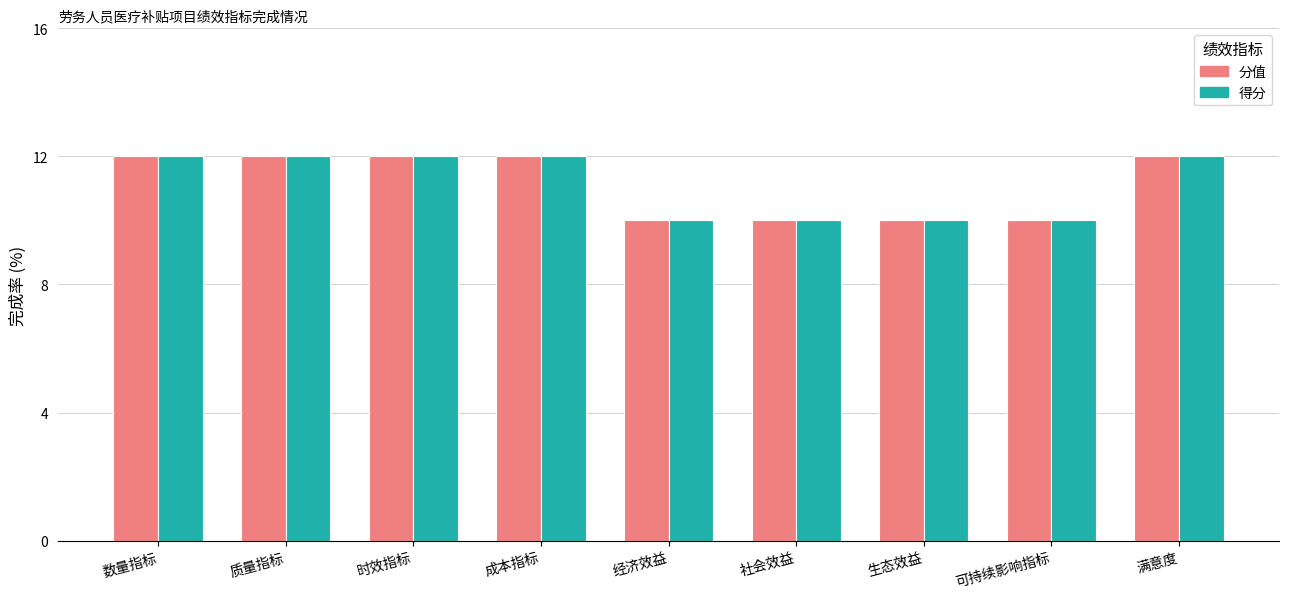

What are all the series names shown in the legend?

分值, 得分